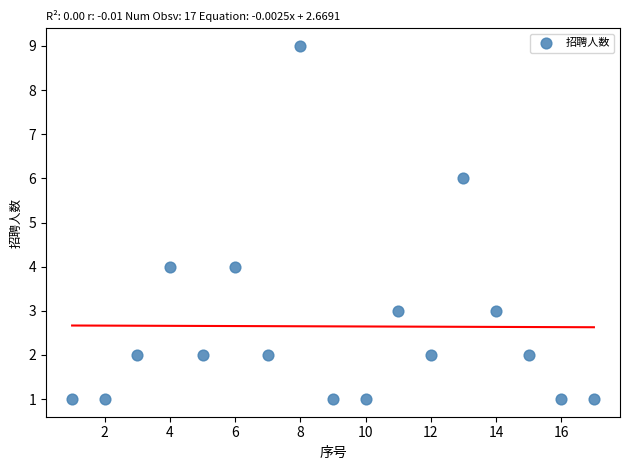

What is the range of X values (max minus min)?

16